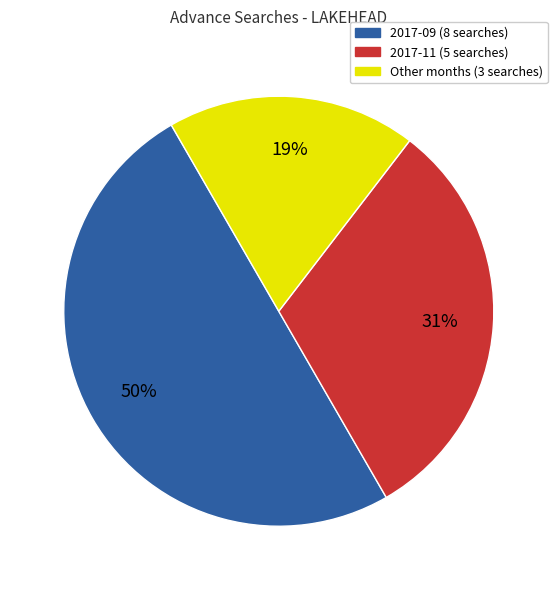

To the nearest percent, what is the difference between the largest and smallest slice percentages?

31%